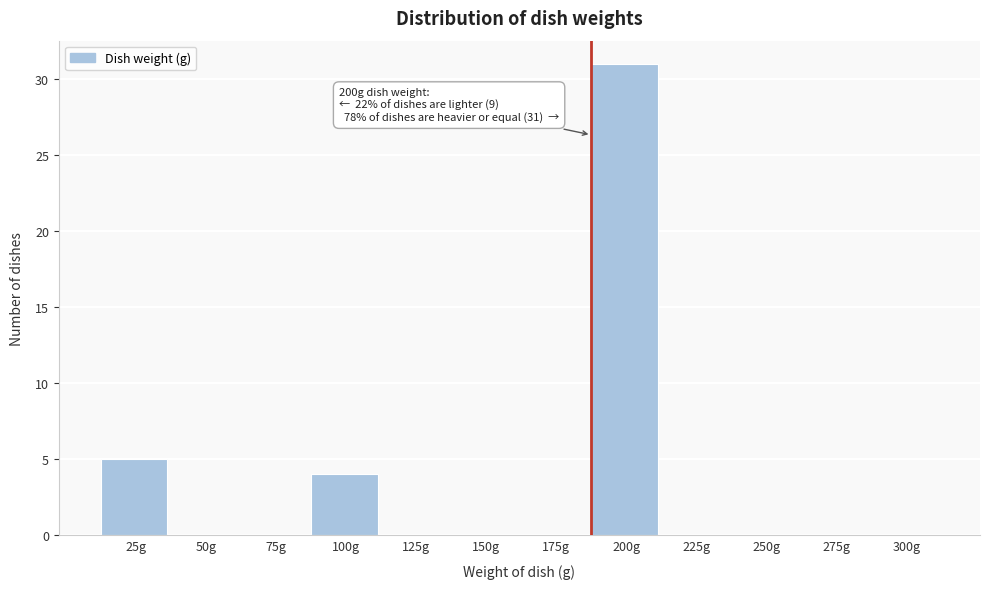

Reading right to left, transcribe all the data shown in this chart.

300g=0	275g=0	250g=0	225g=0	200g=31	175g=0	150g=0	125g=0	100g=4	75g=0	50g=0	25g=5